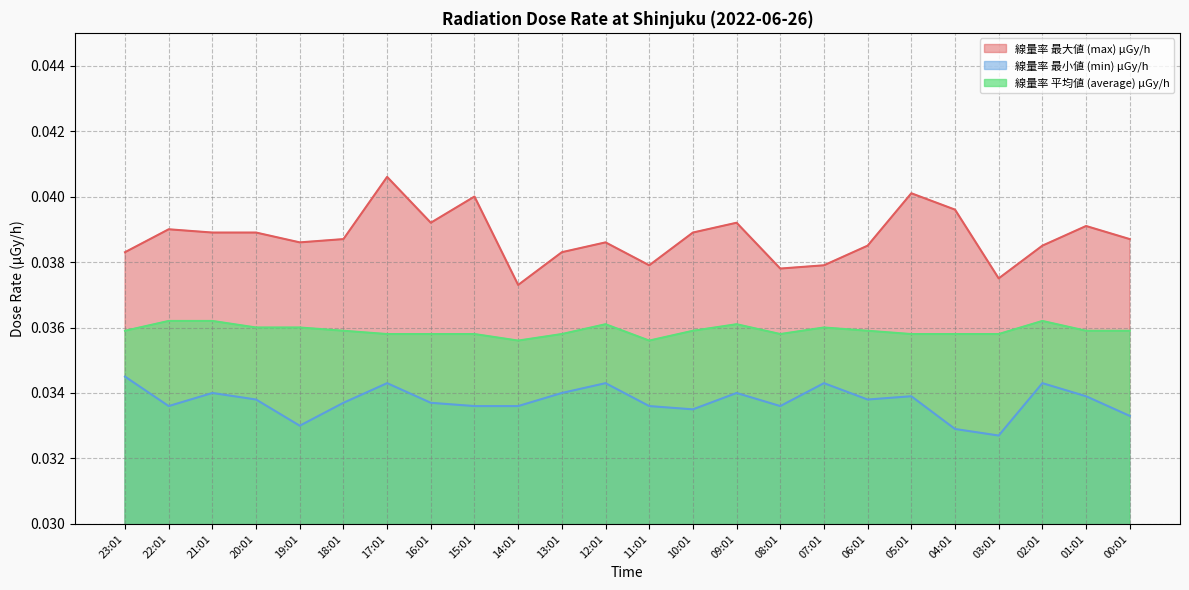

In 線量率 平均値 (average) μGy/h, how many points are lower than both neighbors (excluding endpoints)?

3